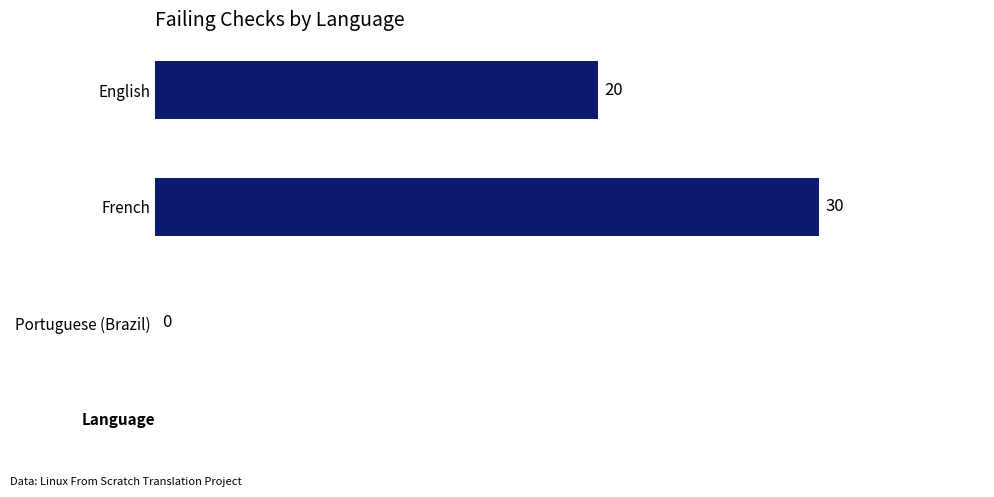

What is the sum of all values?

50